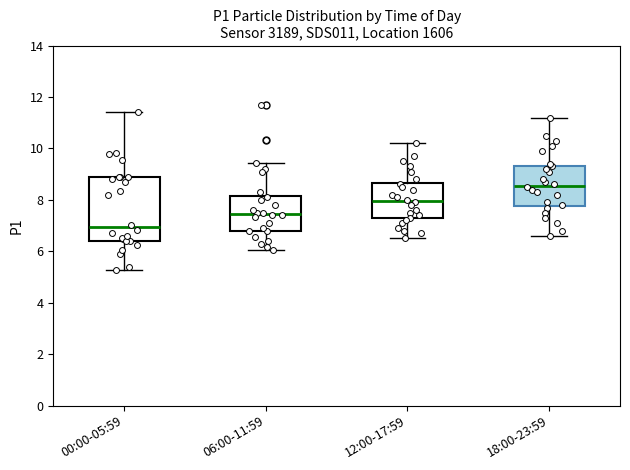

Reading left to right, transcribe this box plot: for each box, give where its median line is, the range the box spans, and where its two whiskers end, as read against the y-axis. The values are not printed on the chart, so give them approximately, as read against the axis.

00:00-05:59: median 7.0, box 6.4 to 8.8, whiskers 5.2 to 11.4
06:00-11:59: median 7.4, box 6.8 to 8.2, whiskers 6.0 to 9.4
12:00-17:59: median 8.0, box 7.2 to 8.6, whiskers 6.6 to 10.2
18:00-23:59: median 8.6, box 7.8 to 9.4, whiskers 6.6 to 11.2